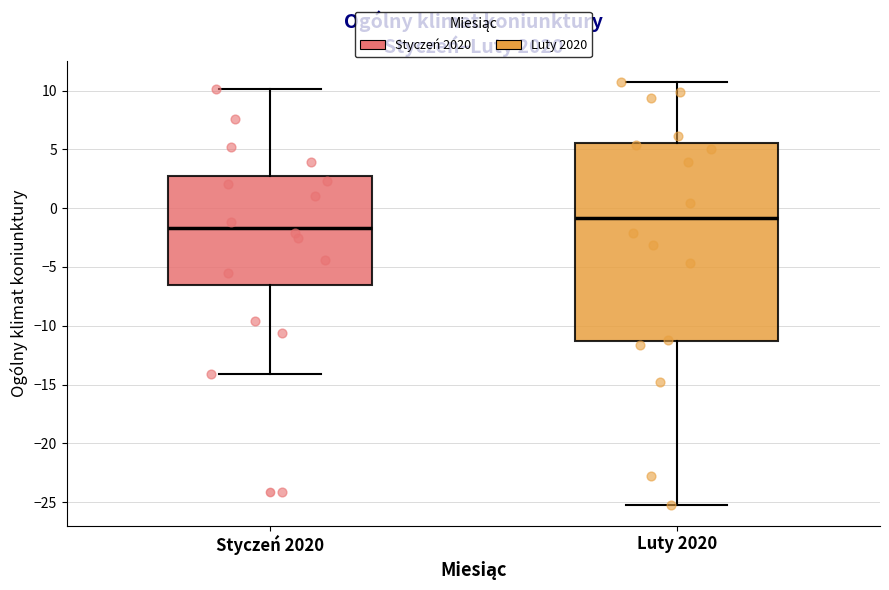

Where does the lower whisker of the box for Luty 2020 end on the y-axis? The values are not printed on the chart, so give them approximately, as read against the axis.

-25.0